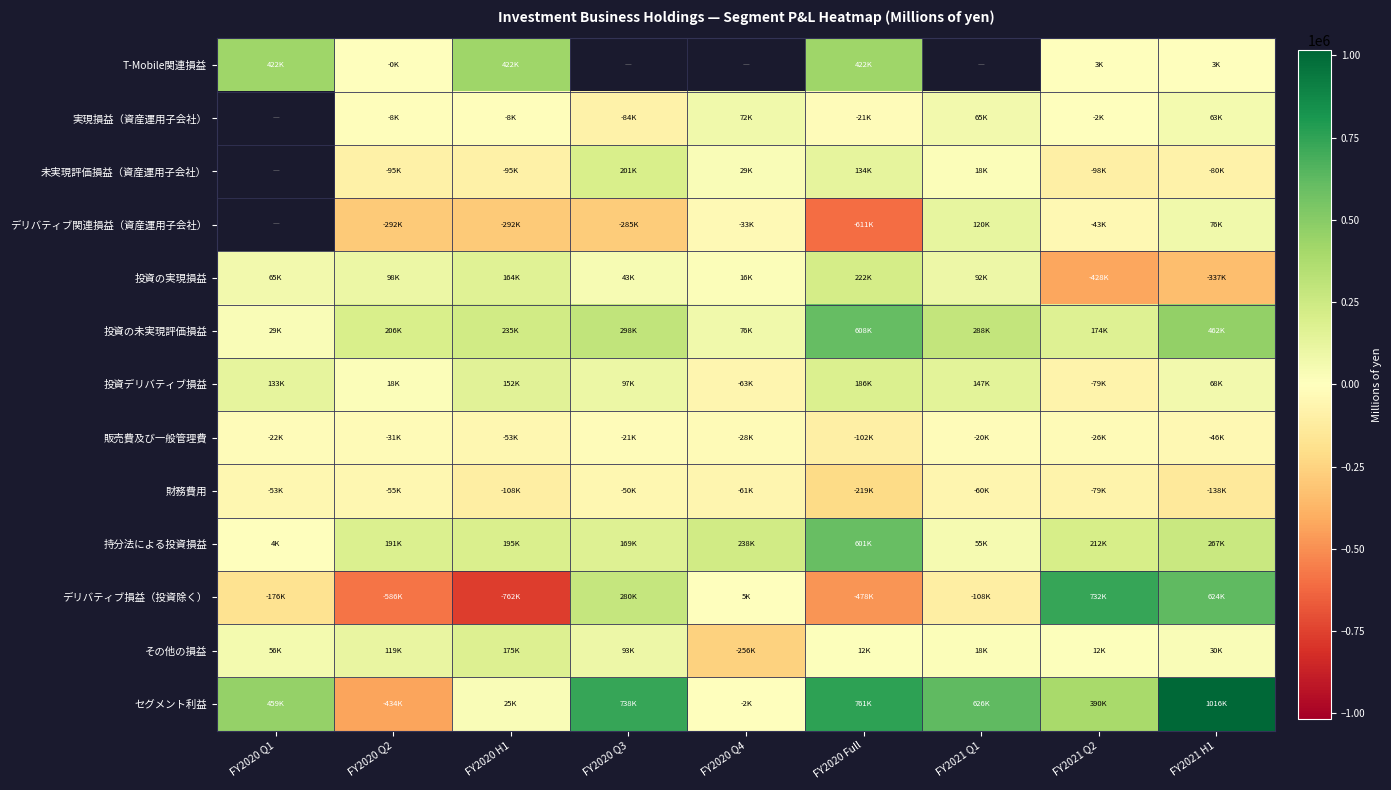

What is the highest value of the デリバティブ損益（投資除く） series?

732002.0